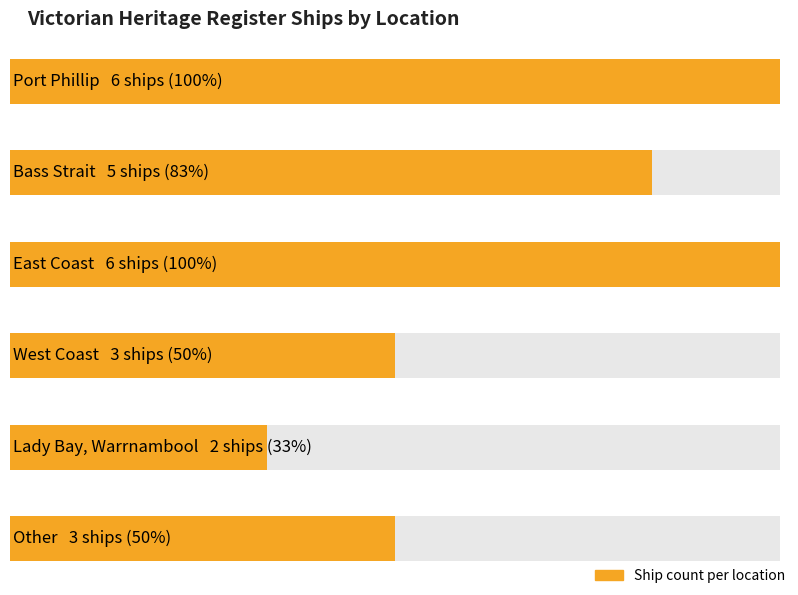

What is the sum of all values?

25